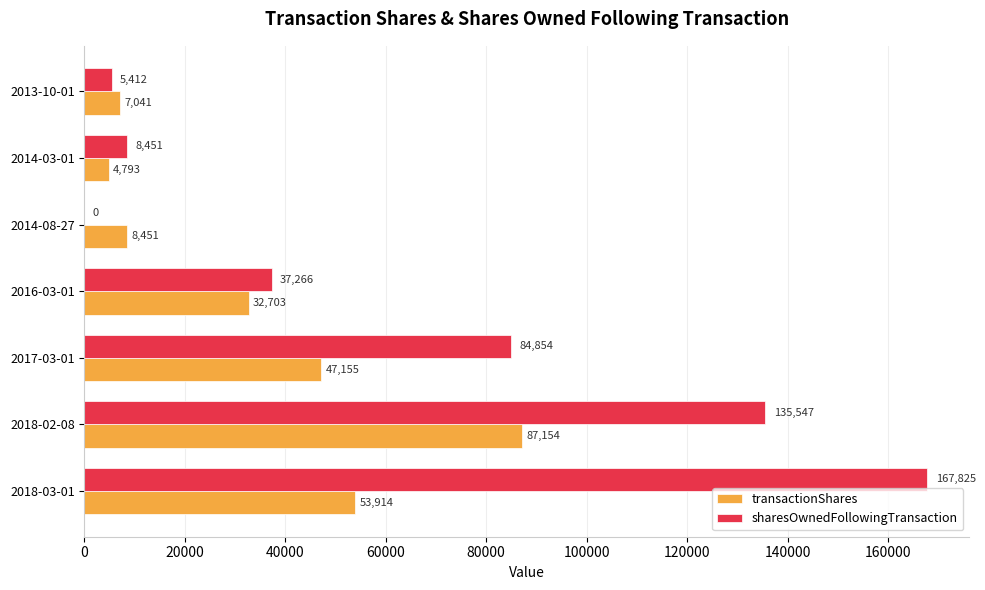

Which series changed the most between 2014-08-27 and 2014-03-01?

sharesOwnedFollowingTransaction